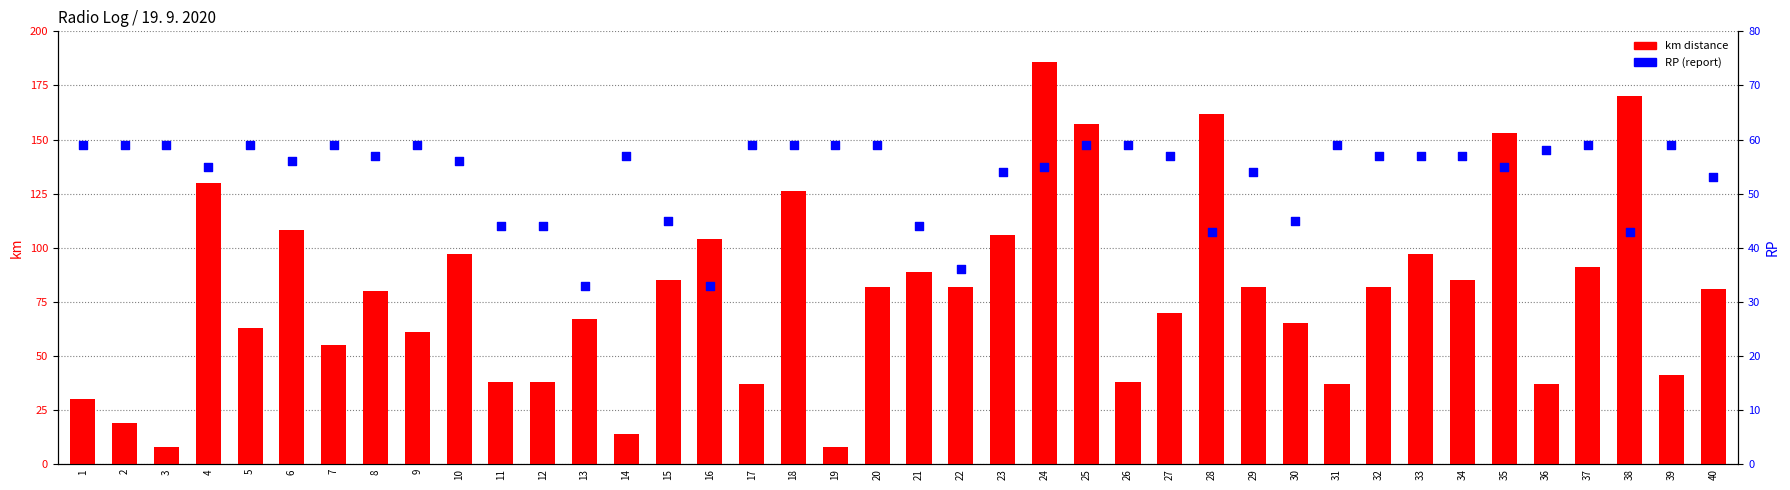

Is the value of km distance at 3 greater than the value of RP (report) at 3?

No